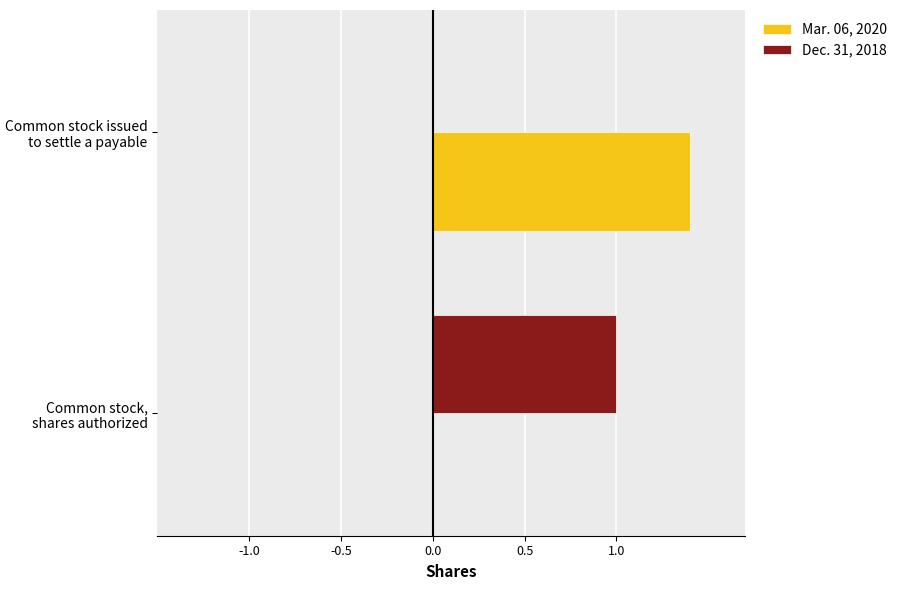

The value of Dec. 31, 2018 at Common stock, shares authorized is 0.2. True or false?

False